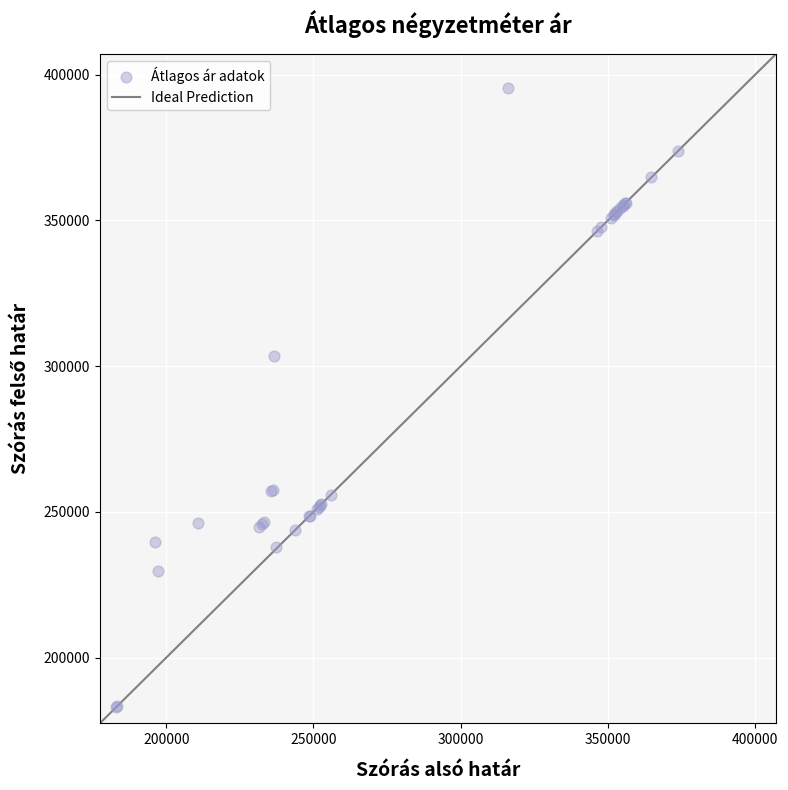

What Y value in the scatter plot is closest to 289114?

303541